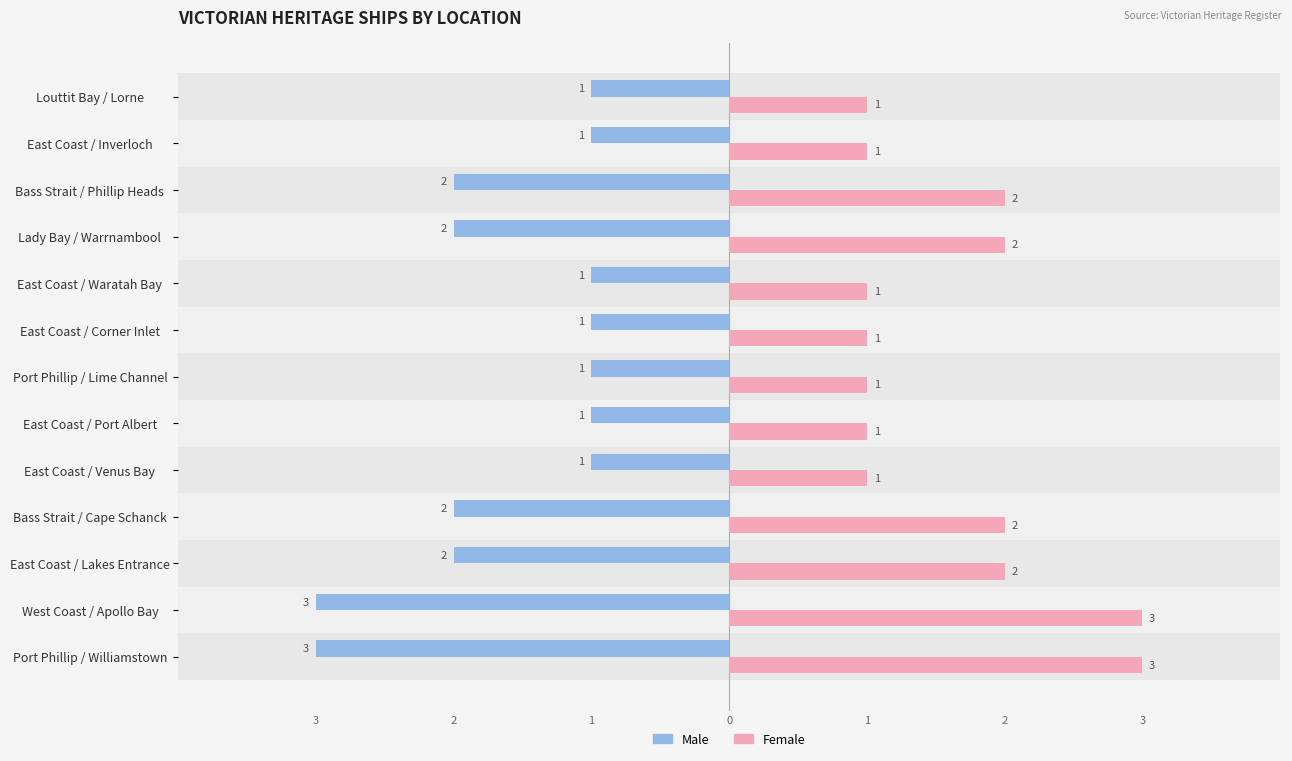

What is the label of the 8th bar from the right?

East Coast / Port Albert